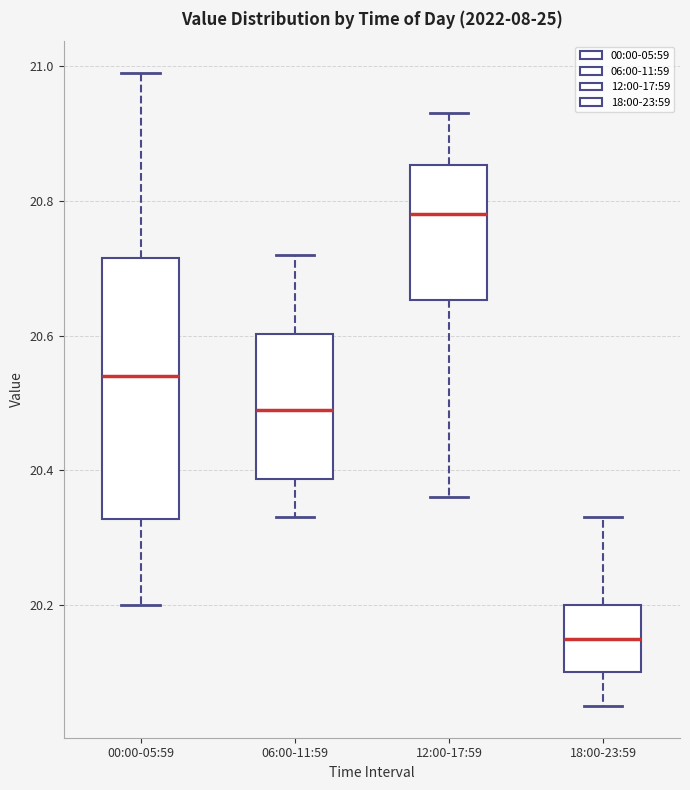

Which box's median line is the lowest?

18:00-23:59